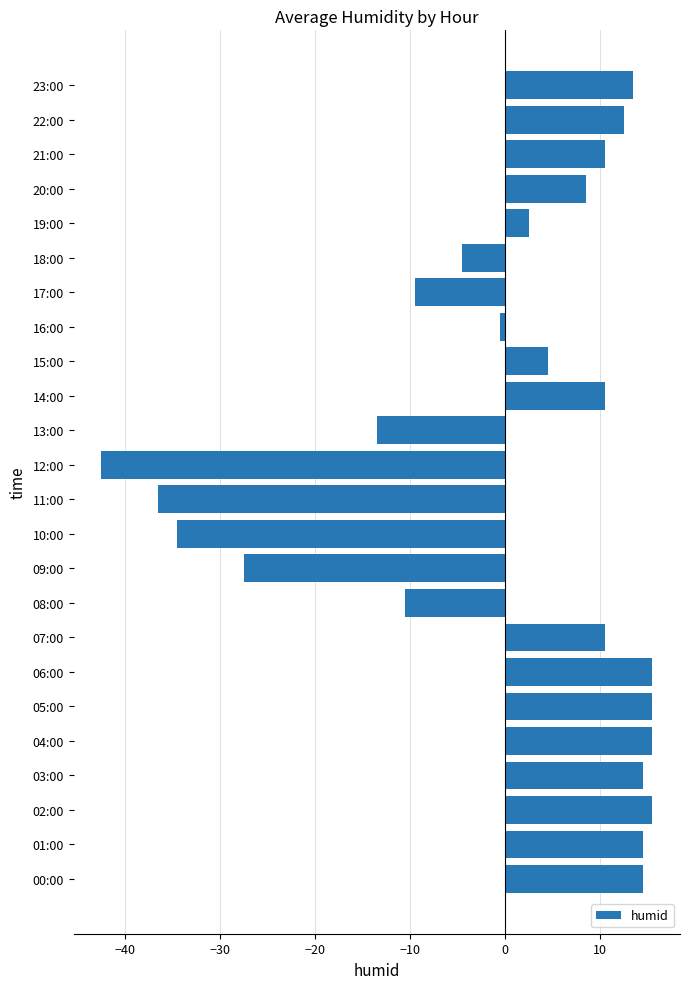

What is the difference between the maximum and minimum values?

58.0